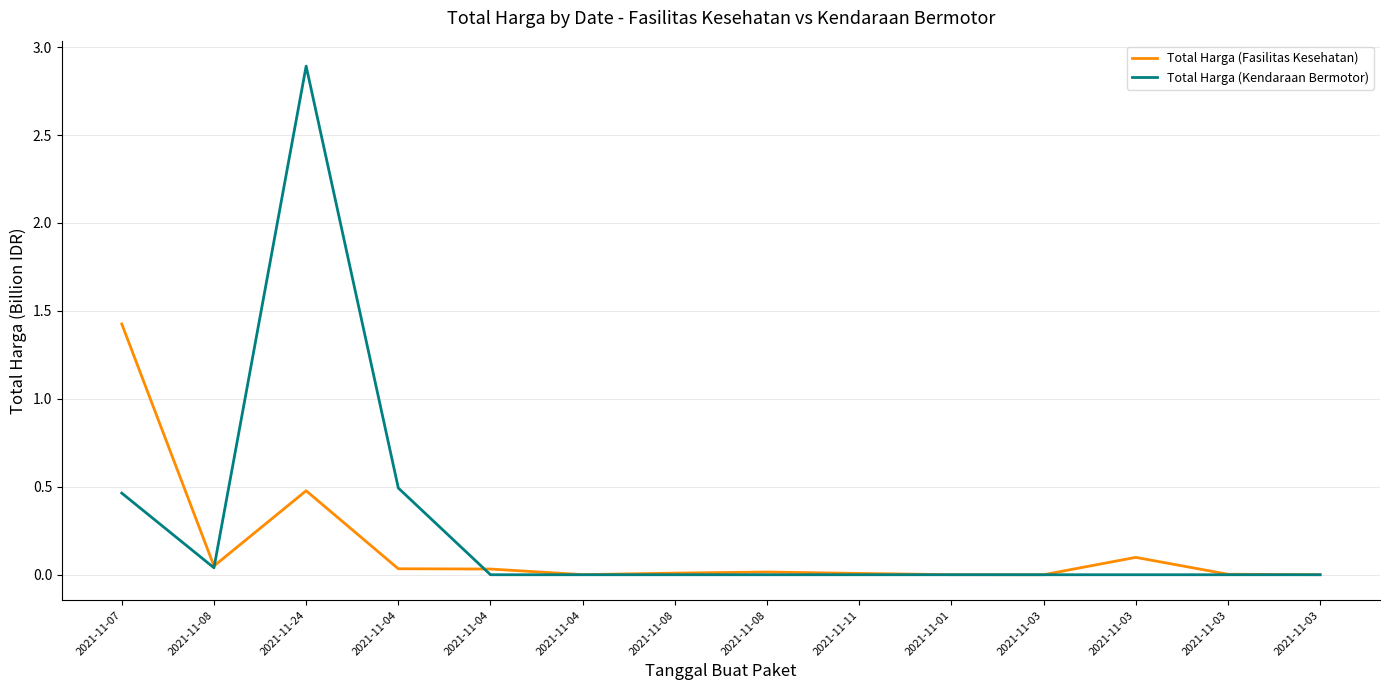

Reading left to right, extract all data points from this chart.

Total Harga (Fasilitas Kesehatan): 1.4	0.0	0.5	0.0	0.0	0.0	0.0	0.0	0.0	0.0	0.0	0.1	0.0	0.0
Total Harga (Kendaraan Bermotor): 0.5	0.0	2.9	0.5	0.0	0.0	0.0	0.0	0.0	0.0	0.0	0.0	0.0	0.0